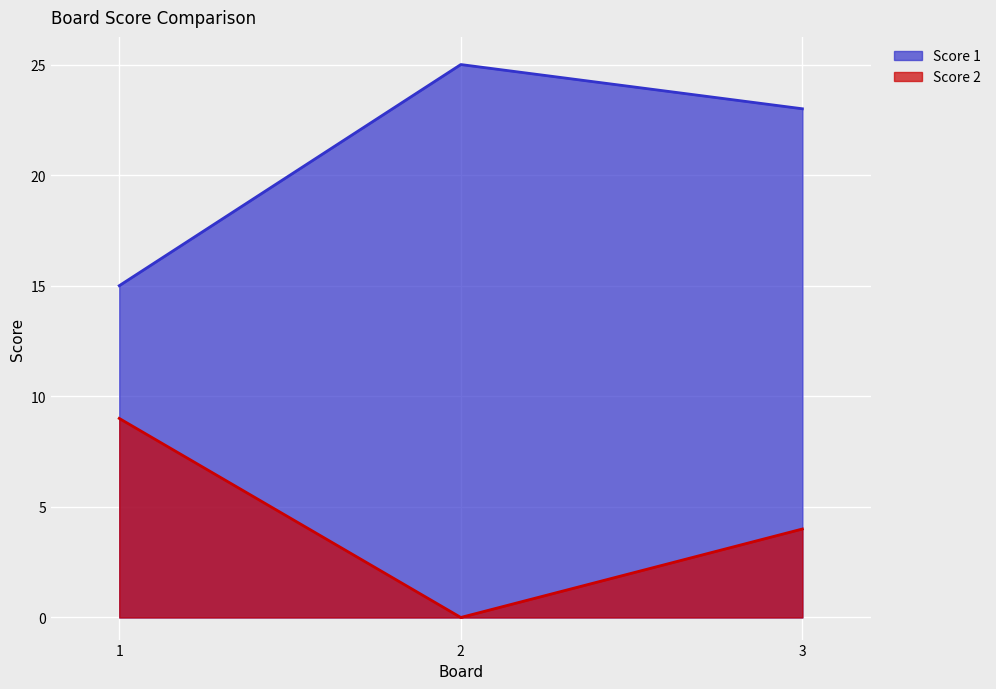

What value does the Score 2 series have at 3?

4